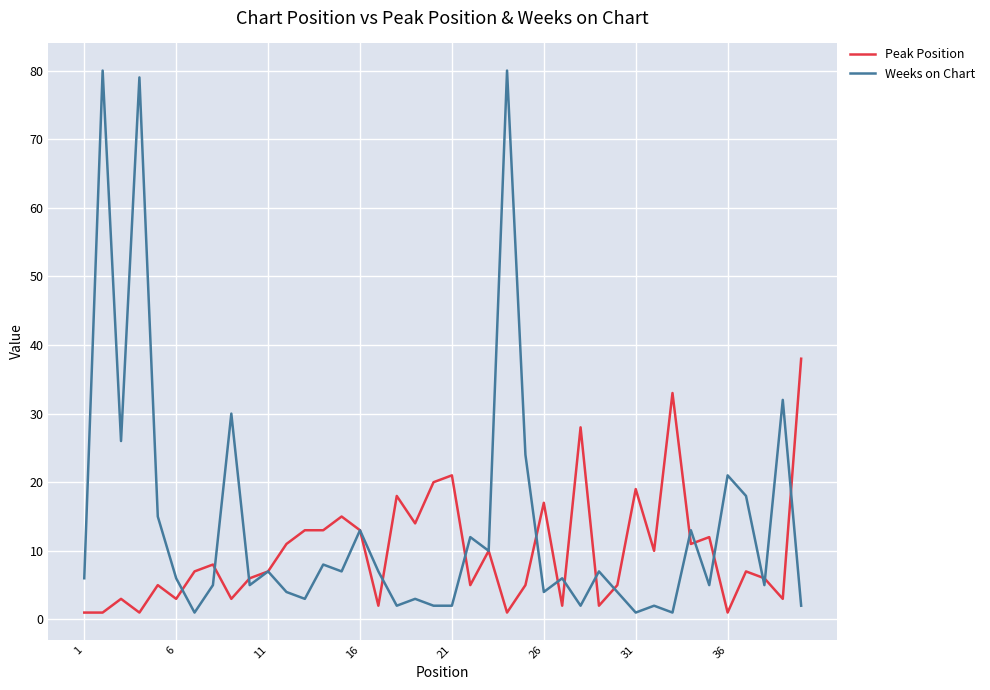

What is the sum of all Peak Position values?

400